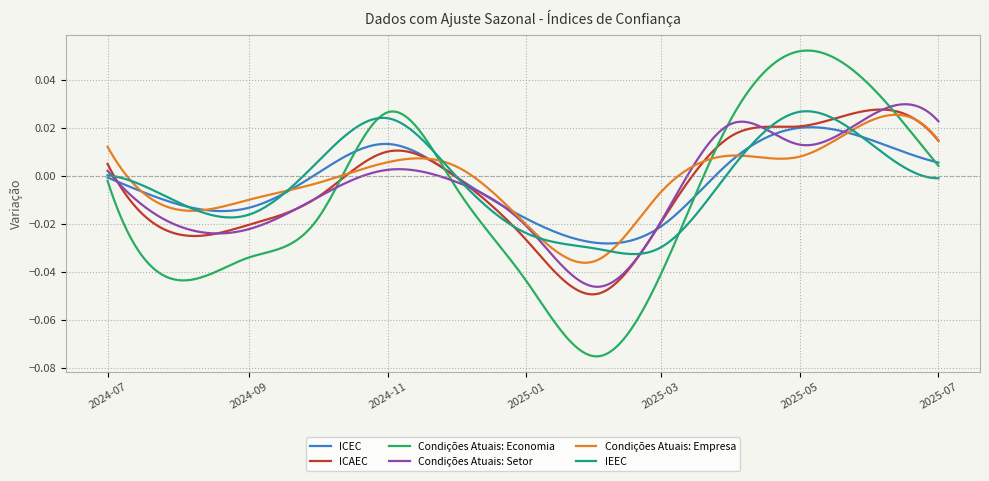

Which series has the largest range (max minus min)?

Condições Atuais: Economia